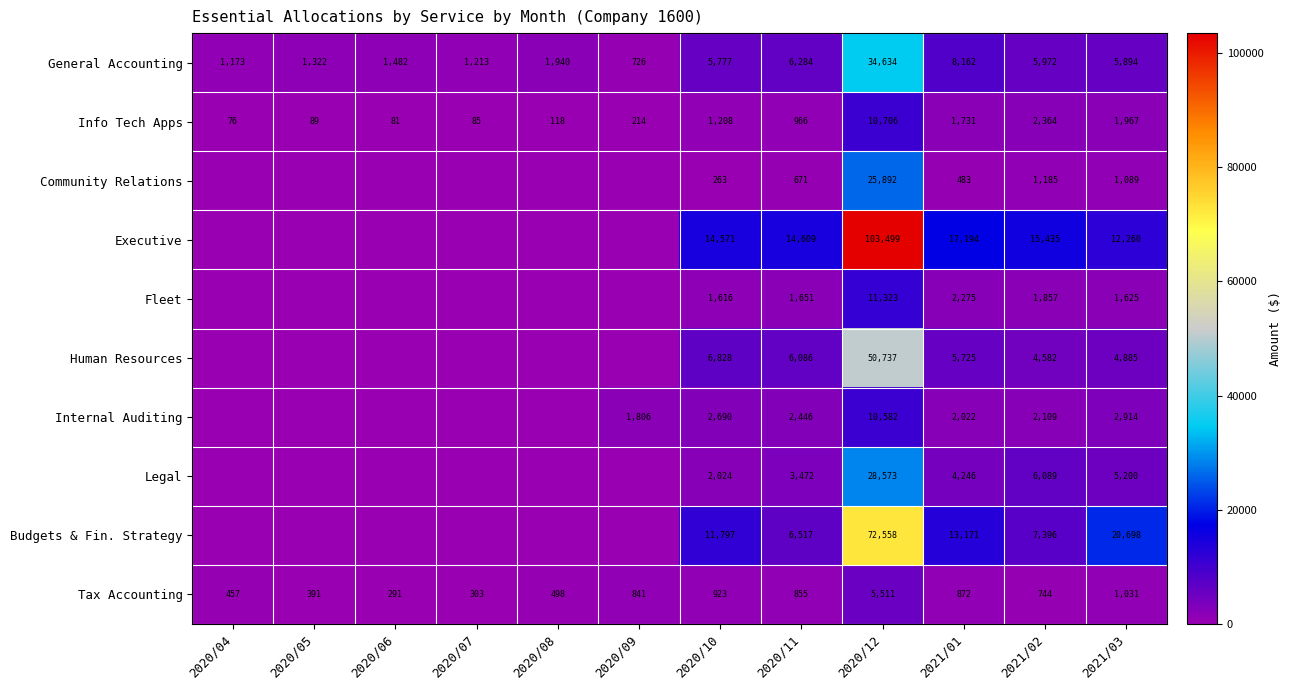

Which has a higher value, 2020/12 or 2020/04?

2020/12